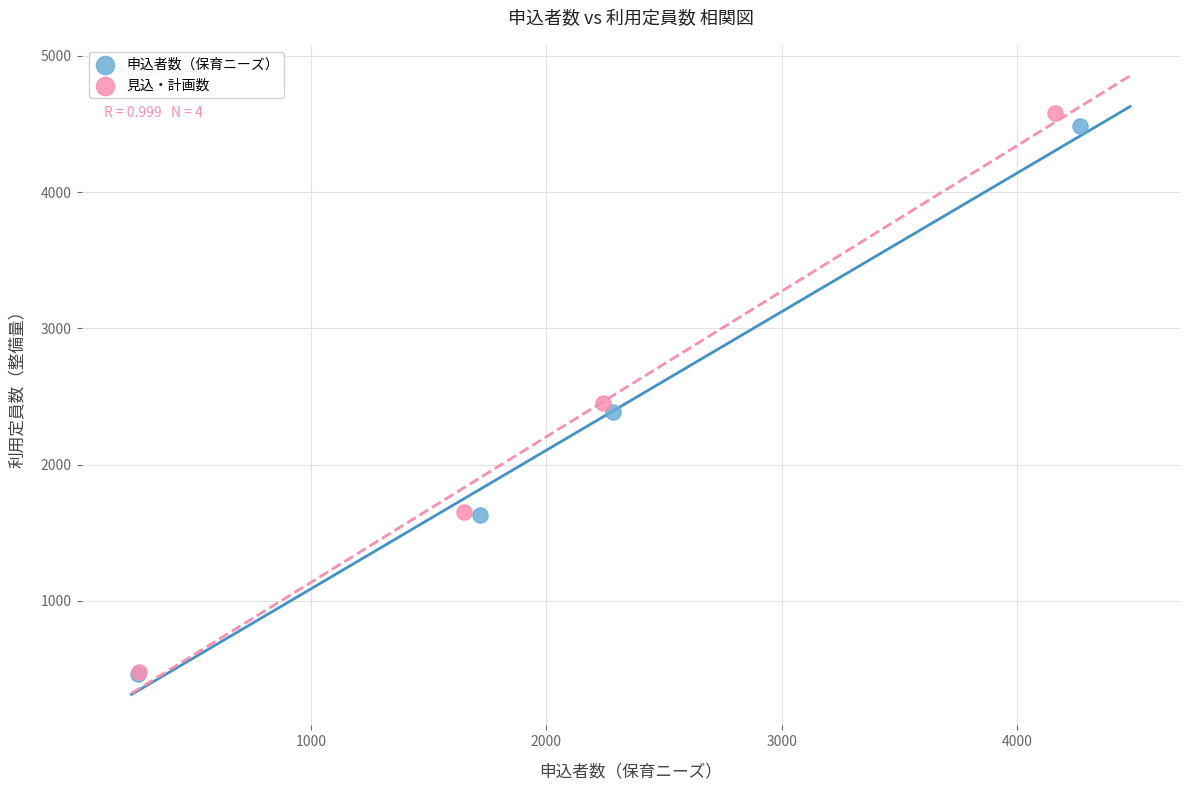

Which series has the largest Y range (max minus min)?

見込・計画数